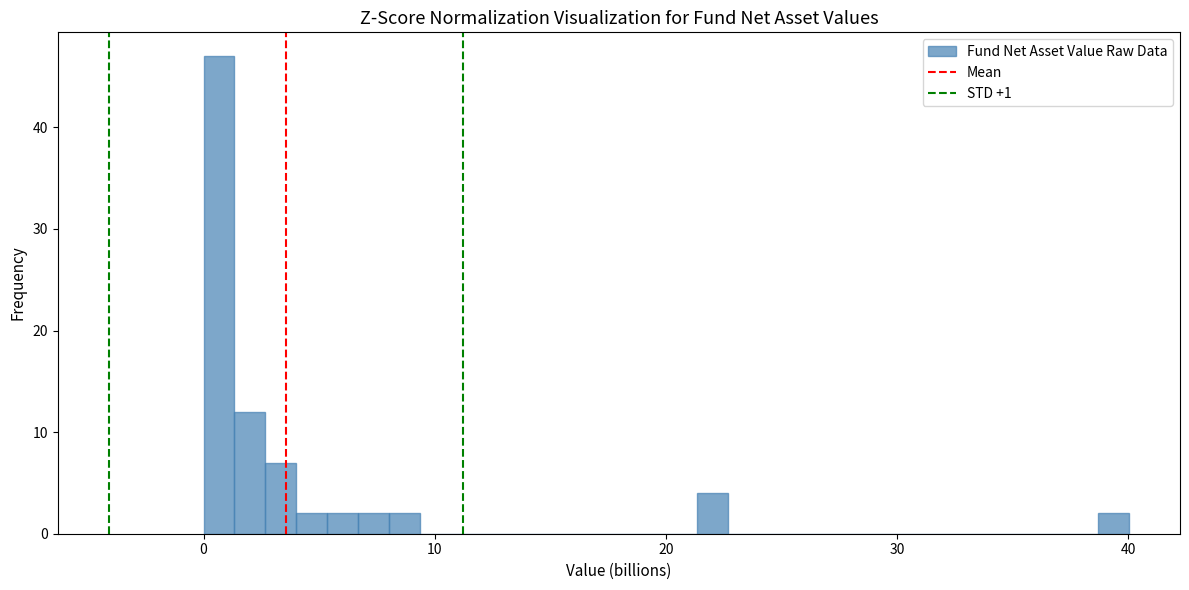

Around what value on the x-axis is the tallest bar? Give the approximate position of its centre, as read against the axis.

1